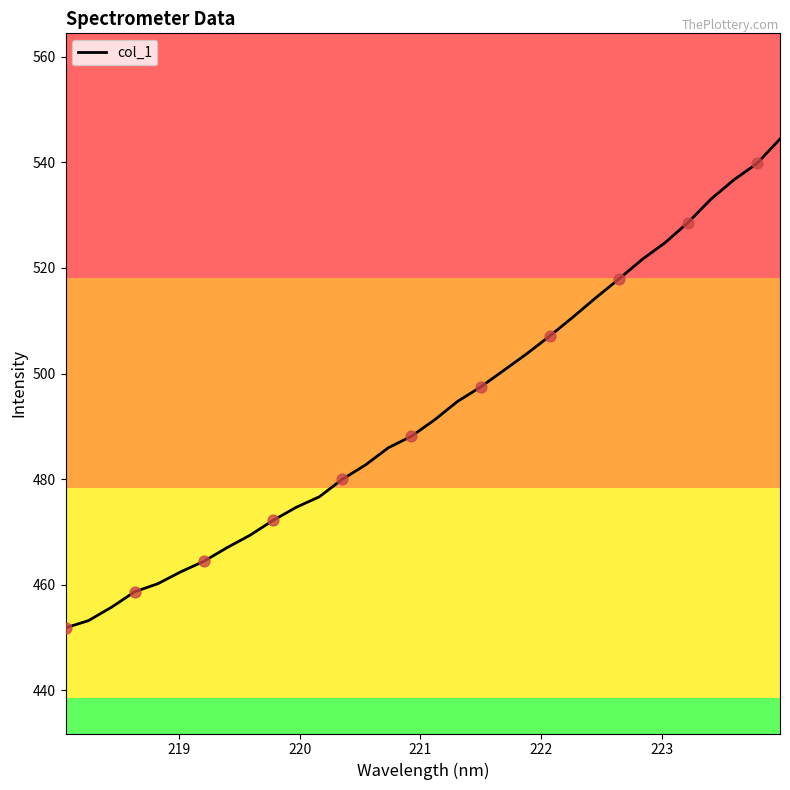

What is the difference between the maximum and minimum values?

92.6